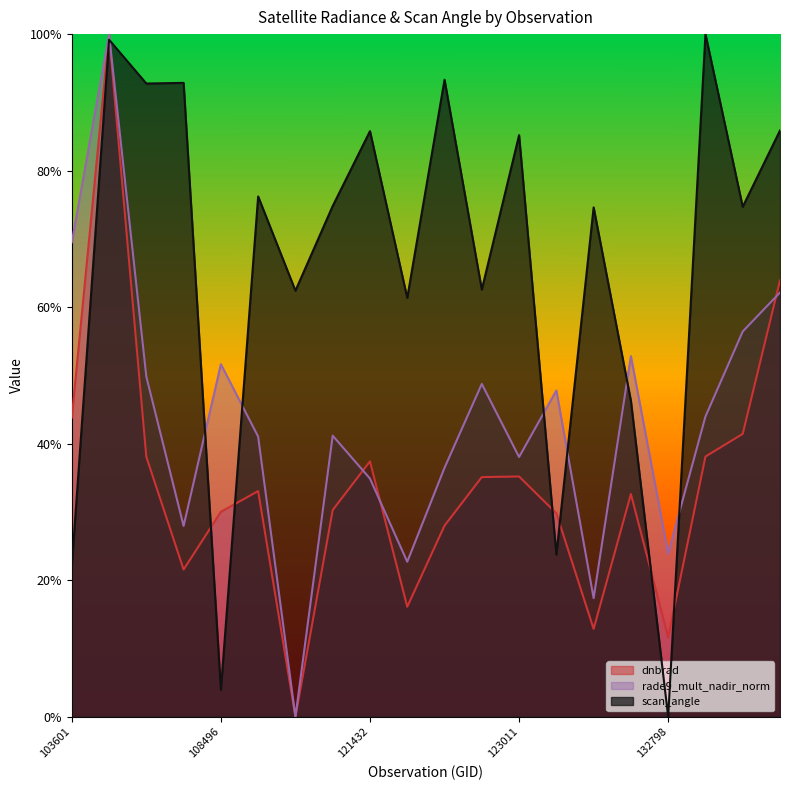

Which series has the largest range (max minus min)?

scan_angle